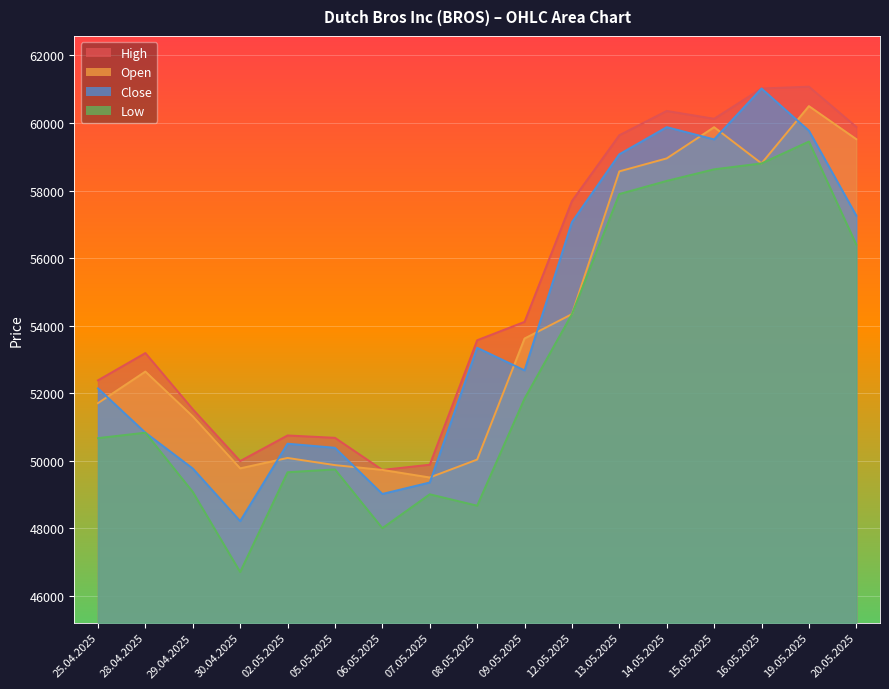

In High, how many points are lower than both neighbors (excluding endpoints)?

3